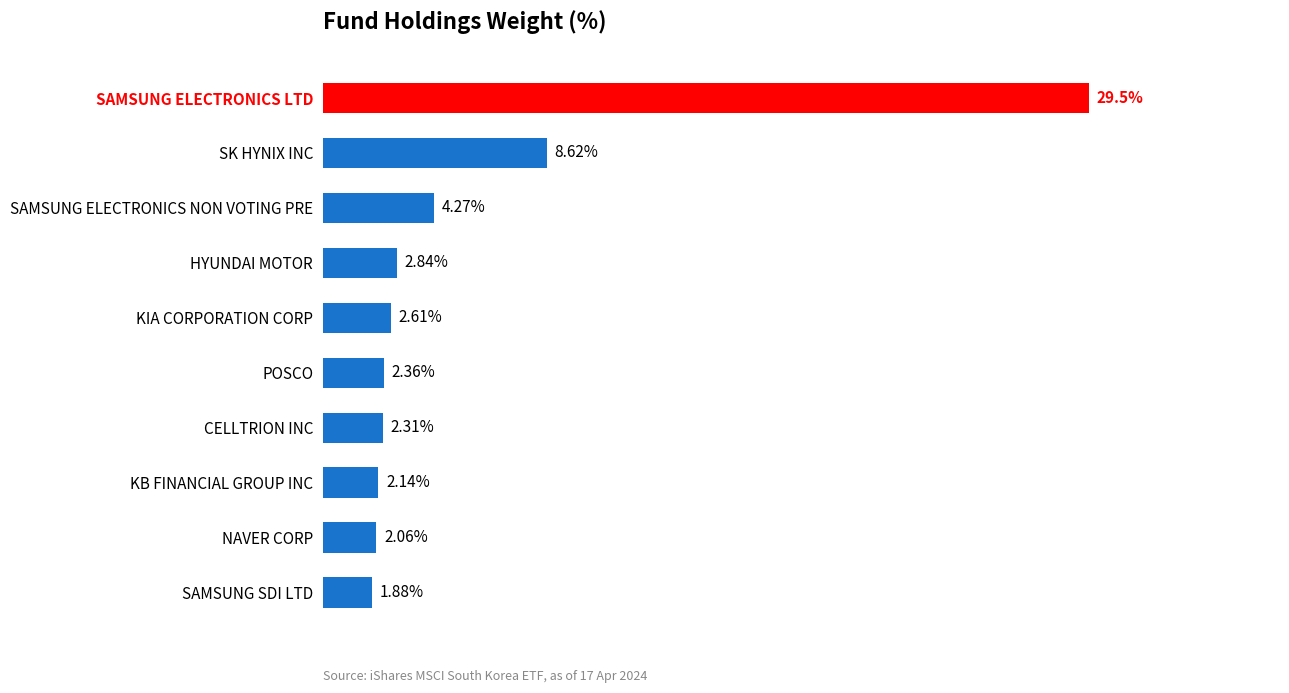

Which has a higher value, NAVER CORP or KIA CORPORATION CORP?

KIA CORPORATION CORP